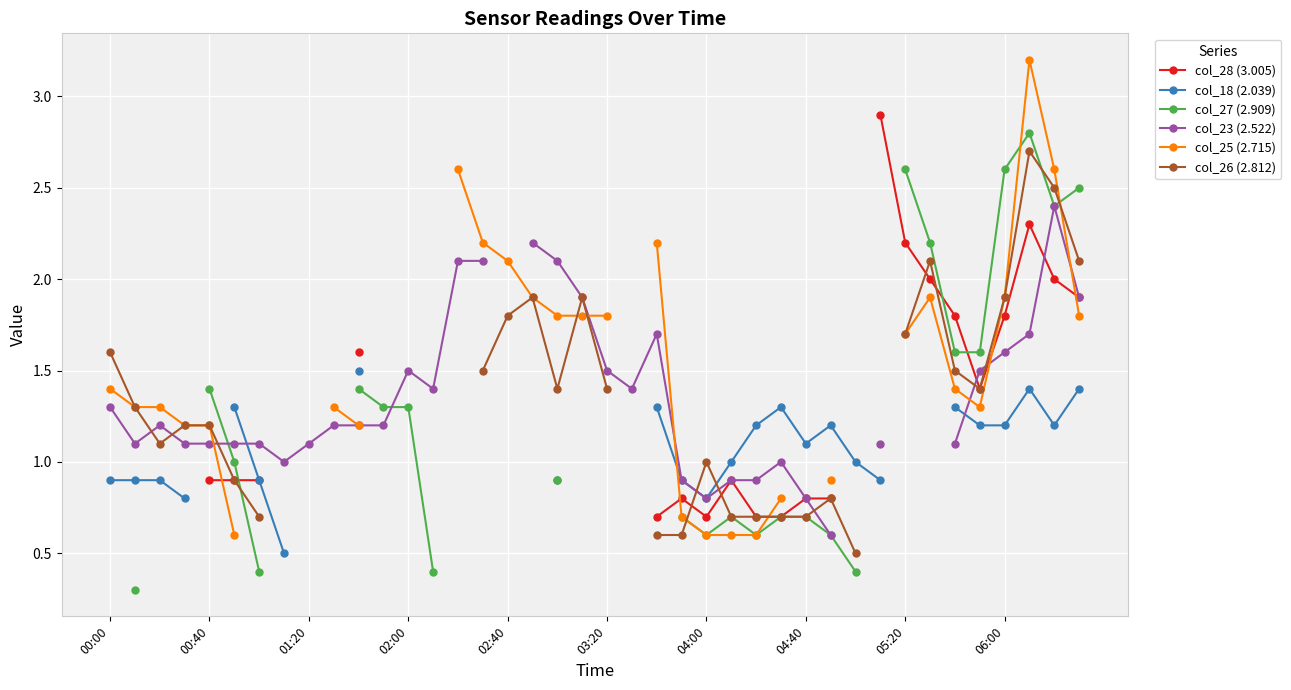

What is the maximum value shown in the chart?

3.2